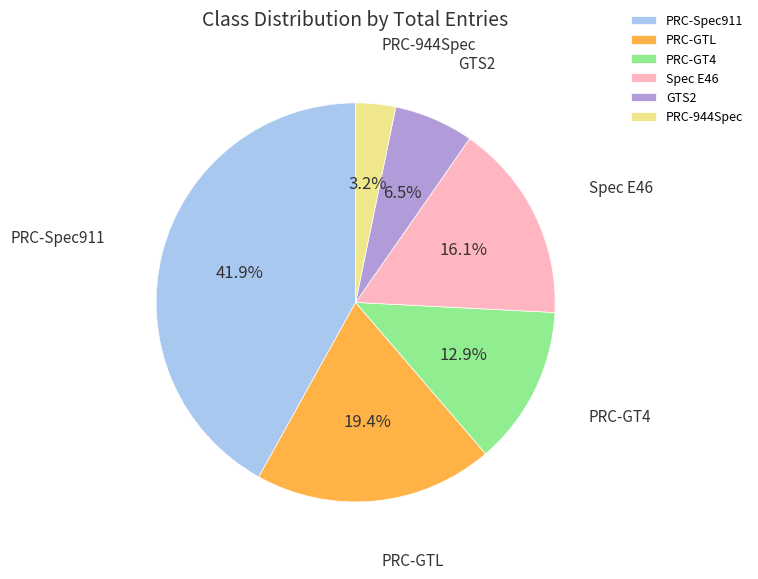

What percentage is NOT represented by PRC-Spec911?

58.1%